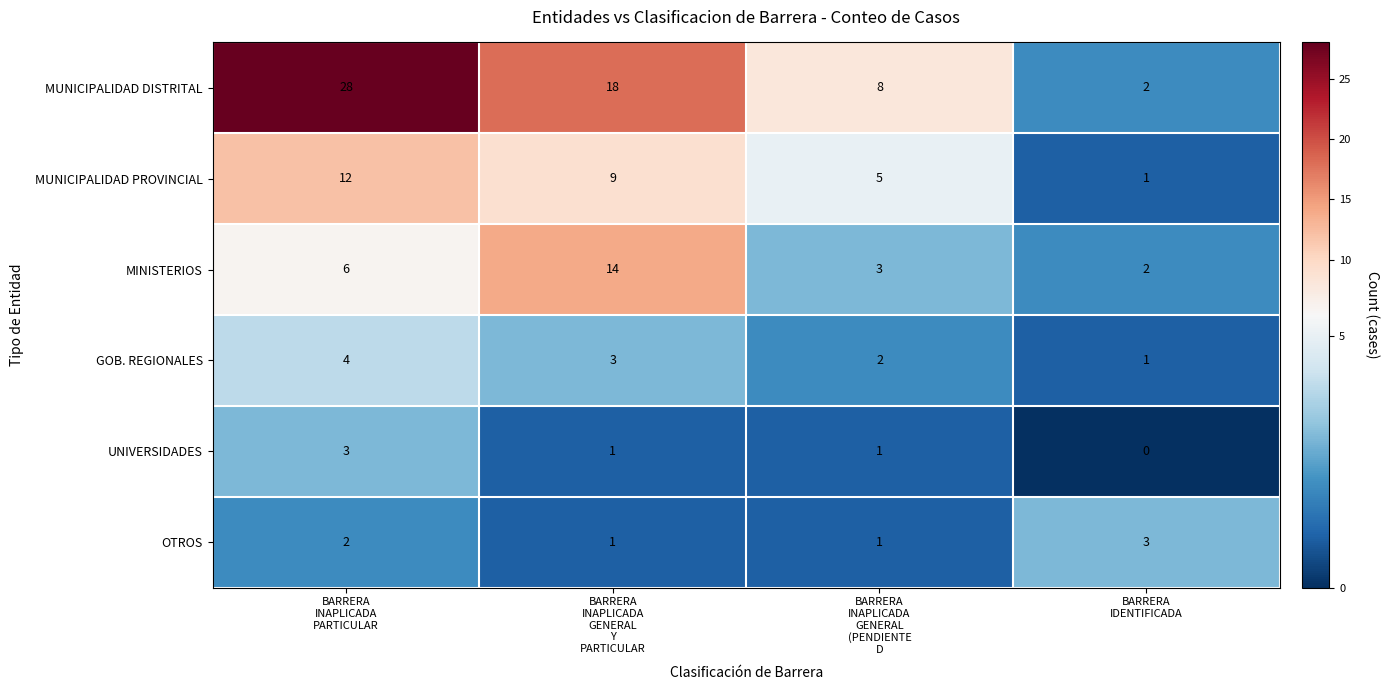

Which series has the largest range (max minus min)?

MUNICIPALIDAD DISTRITAL